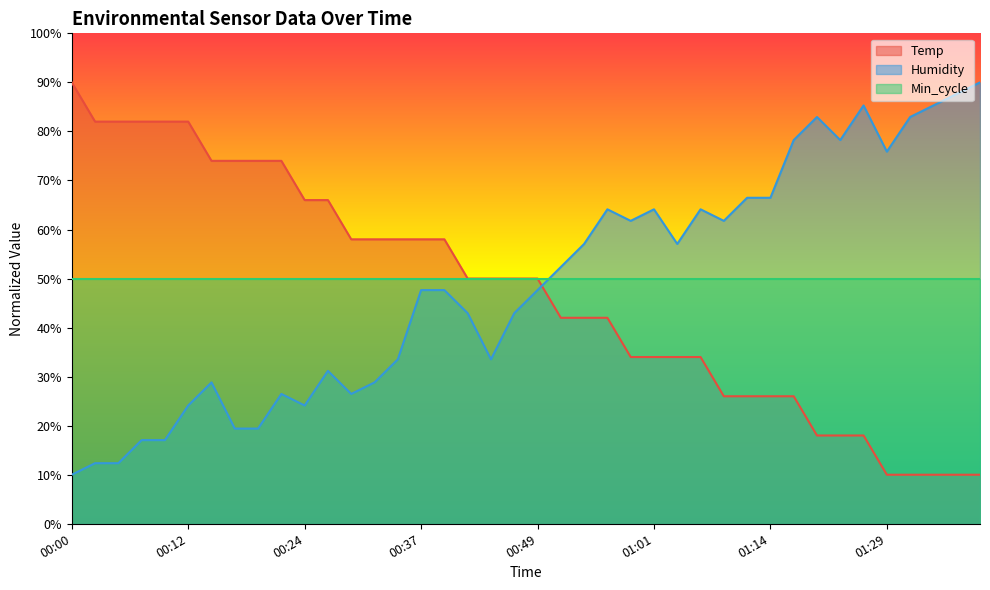

What is the sum of the Temp values at 01:36 and 00:54?

52.0